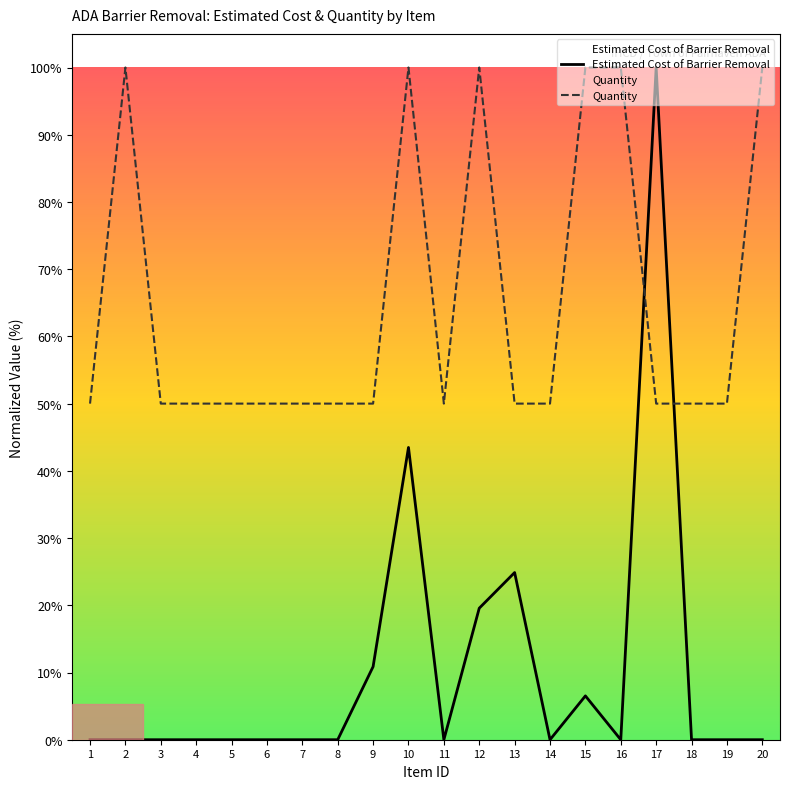

True or false: Estimated Cost of Barrier Removal has a value of 68.4 at 3.

False